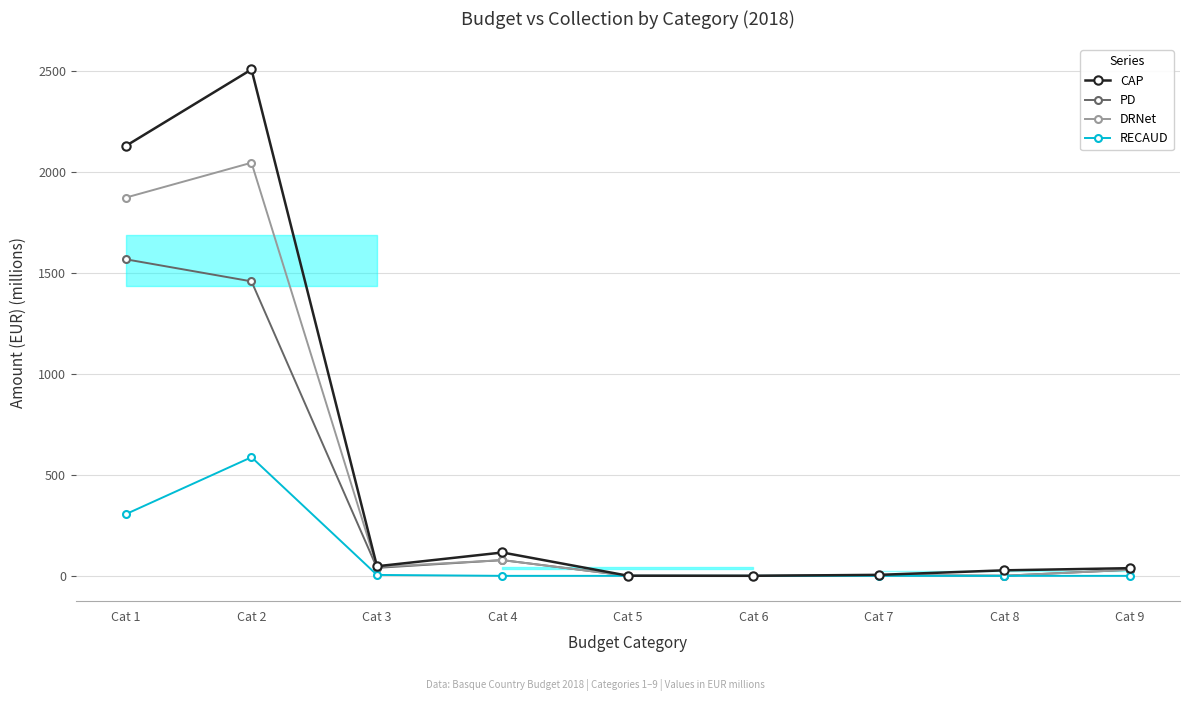

What is the total value across all series at Cat 3?

135.6